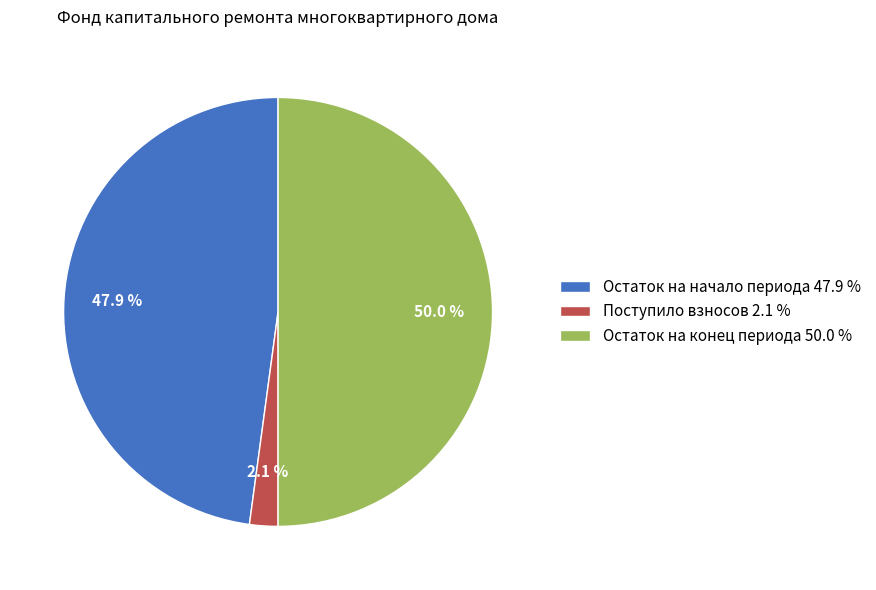

Combined, what portion of the pie is Поступило взносов 2.1 % and Остаток на конец периода 50.0 %?

52.1%